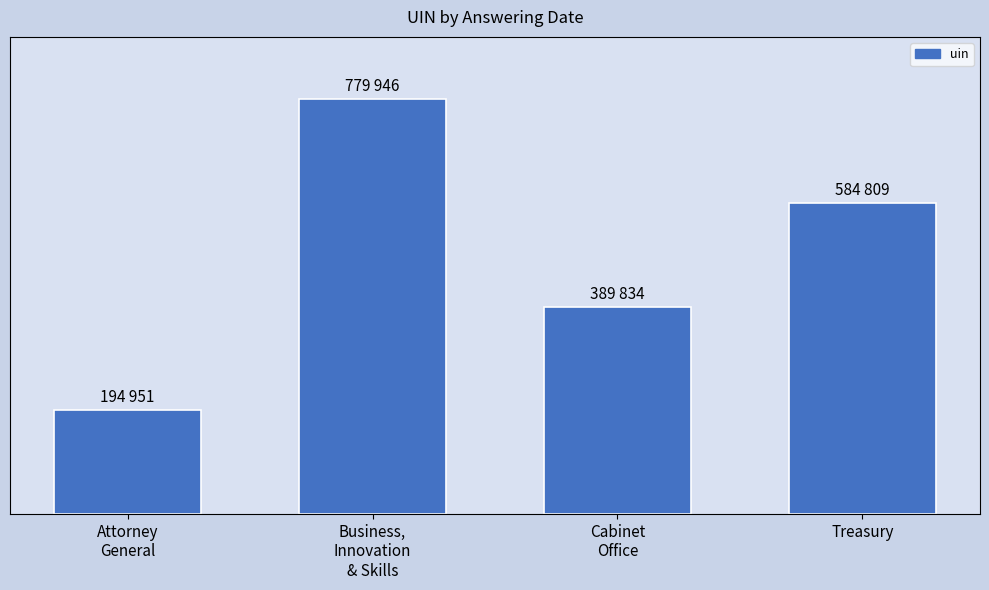

Does the chart contain any negative values?

No